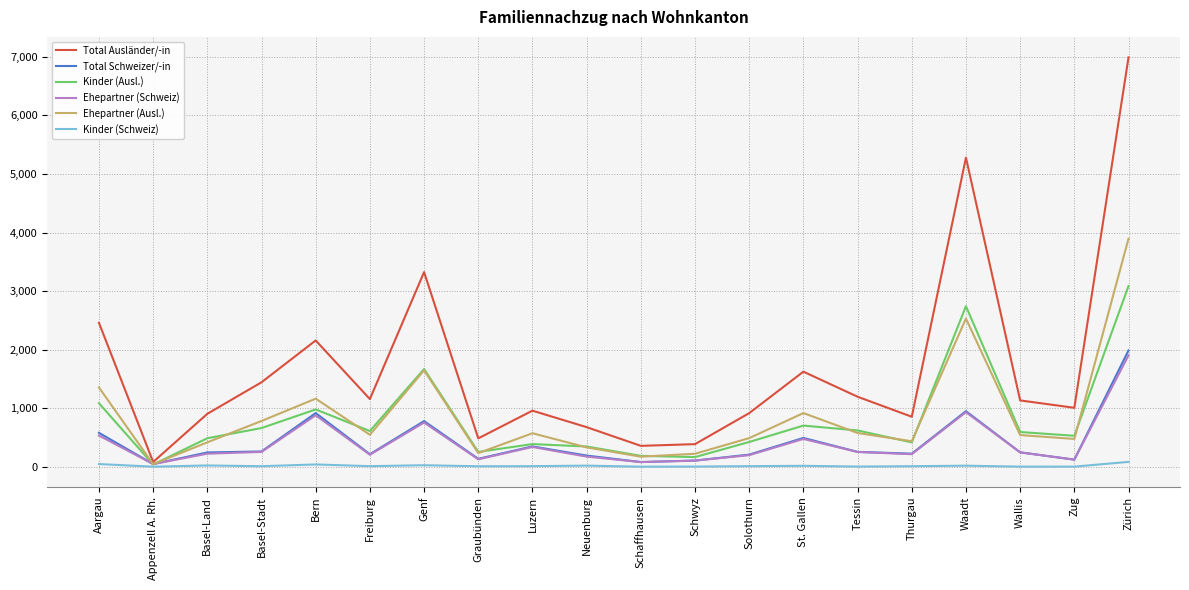

The Total Ausländer/-in series shows 5371 at Genf. True or false?

False